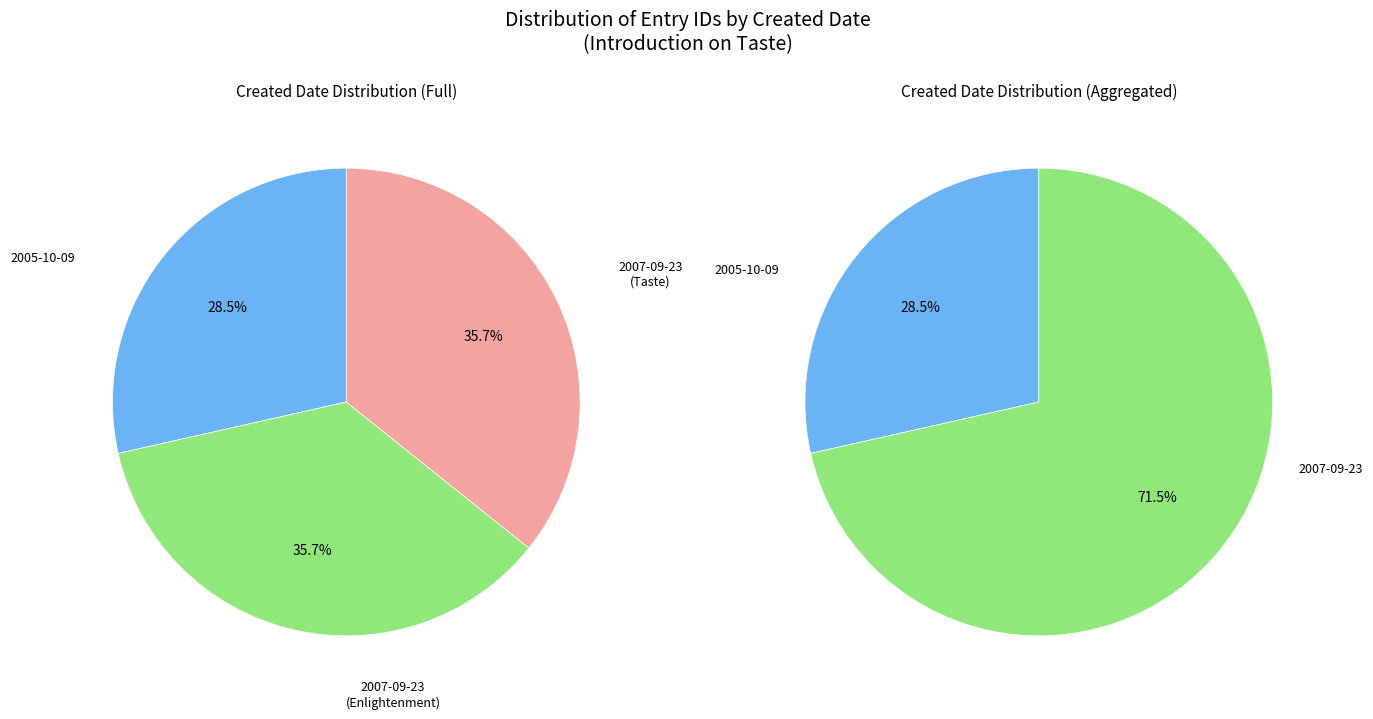

What percentage is NOT represented by 2005-10-09?

71.5%